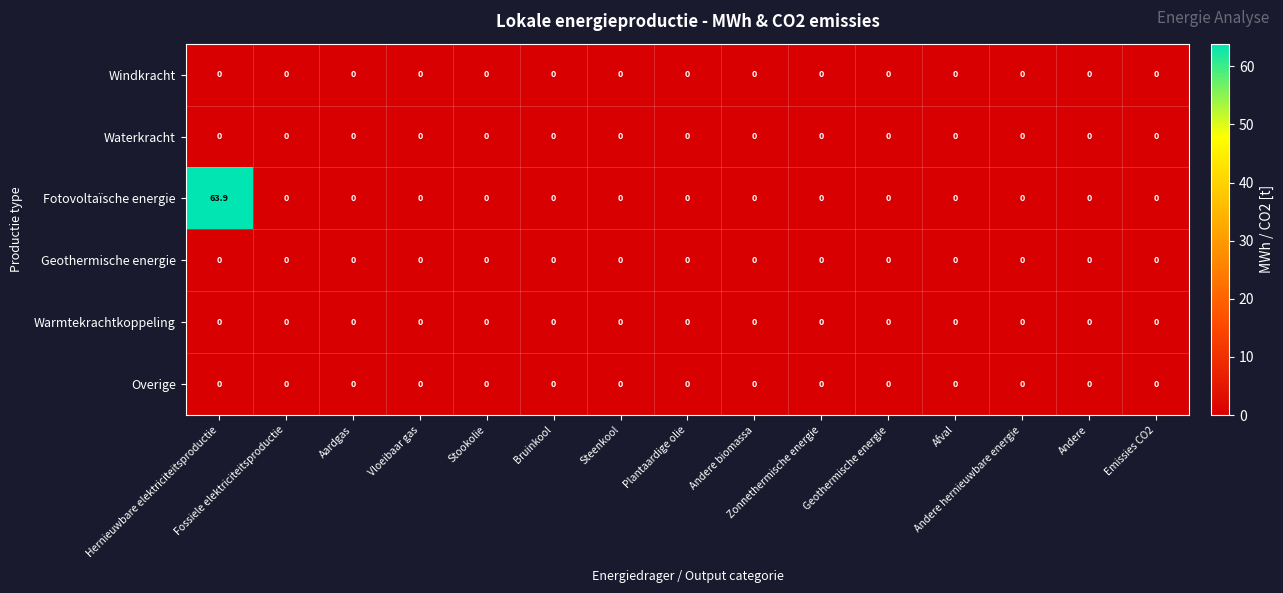

What is the highest value of the Fotovoltaïsche energie series?

63.9